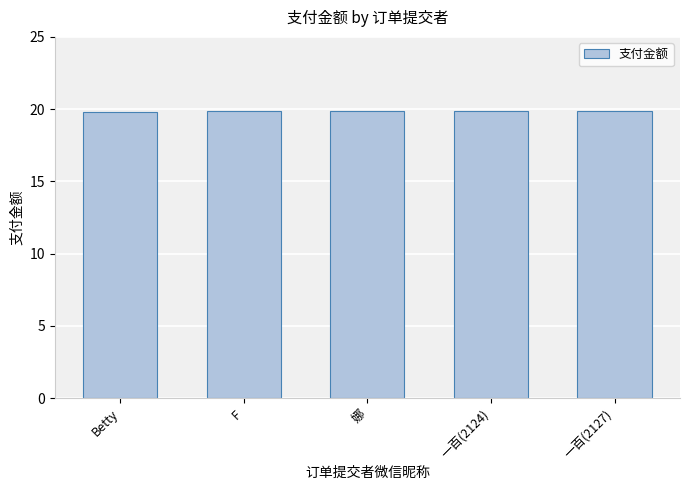

Count the number of data series in this chart.

1